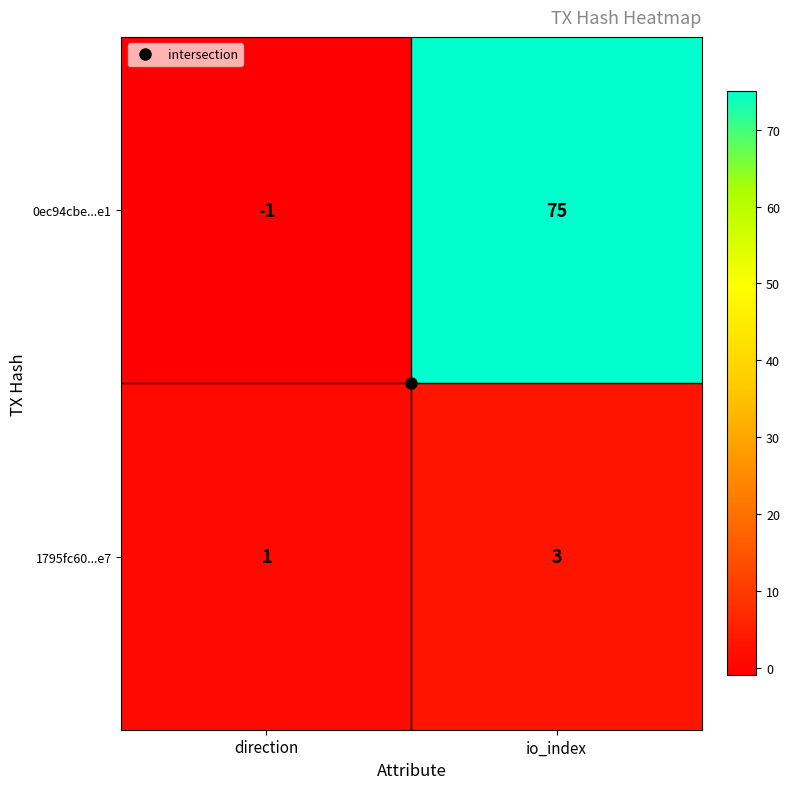

What is the sum of all 0ec94cbe...e1 values?

74